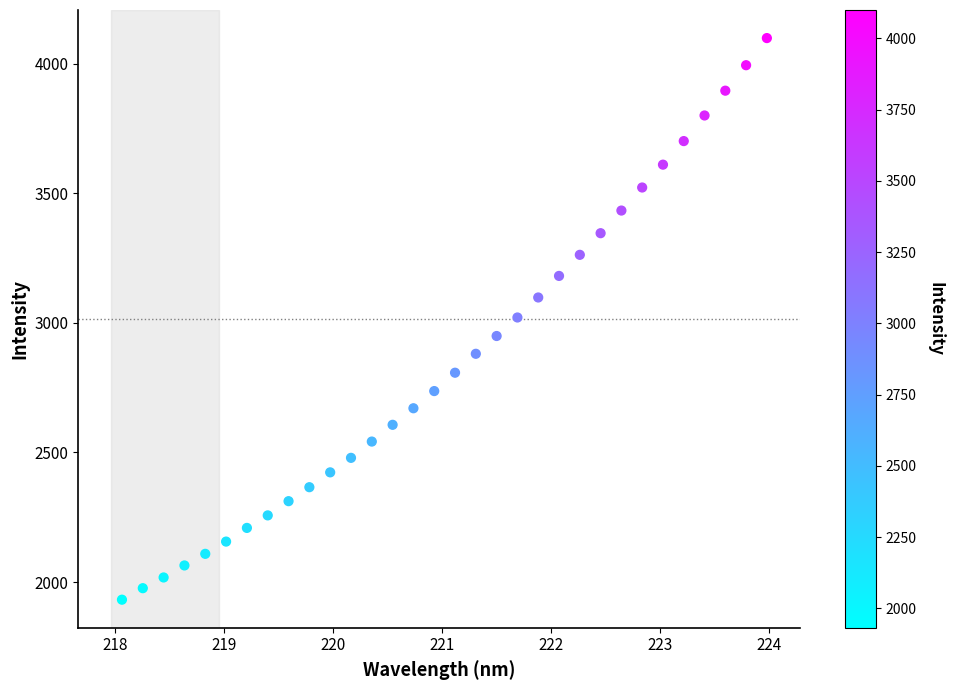

What is the range of X values (max minus min)?

5.9